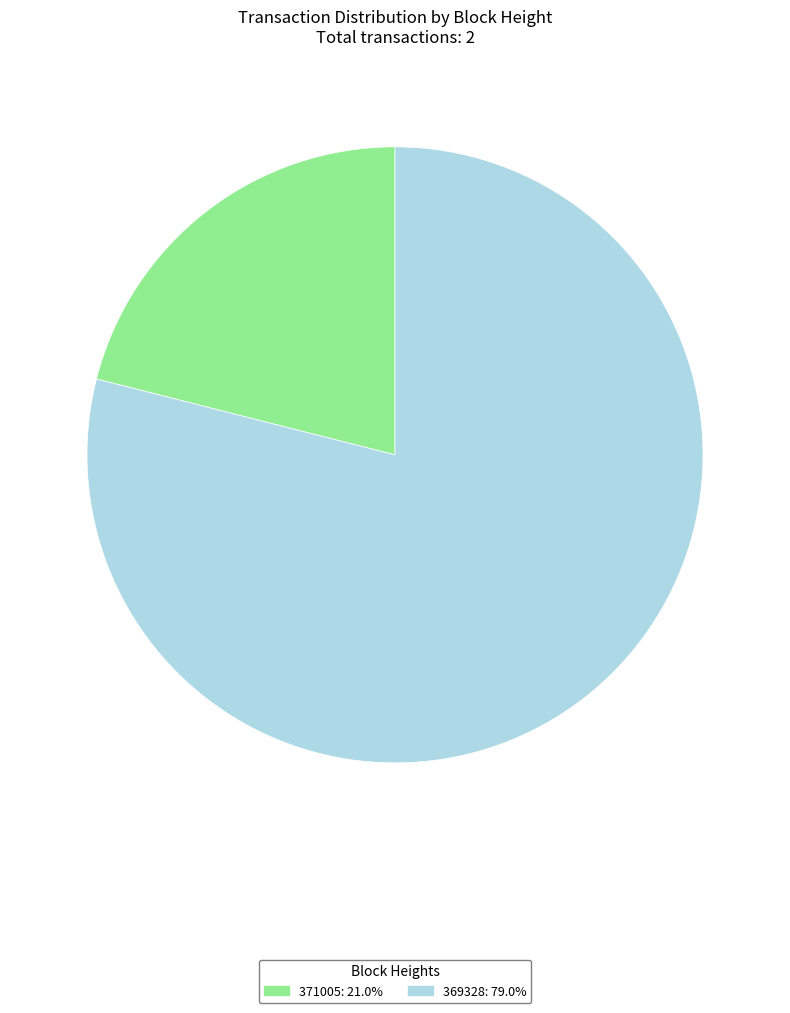

What is the largest slice in the pie chart?

369328